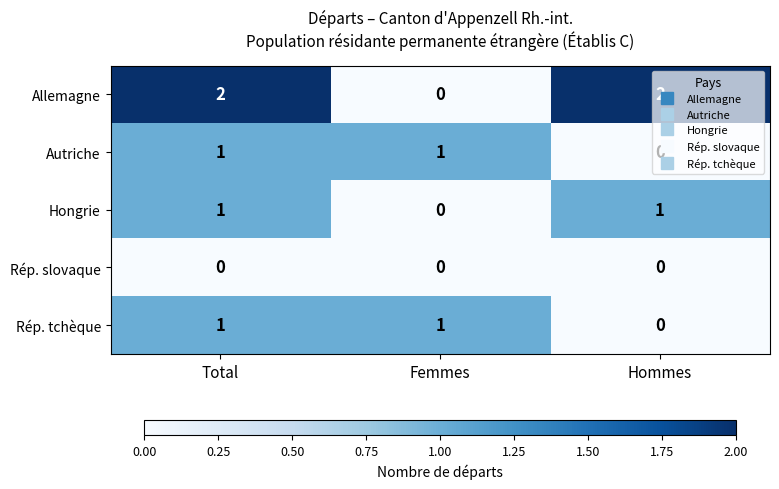

Count the Allemagne values in the range 0 to 2.

3